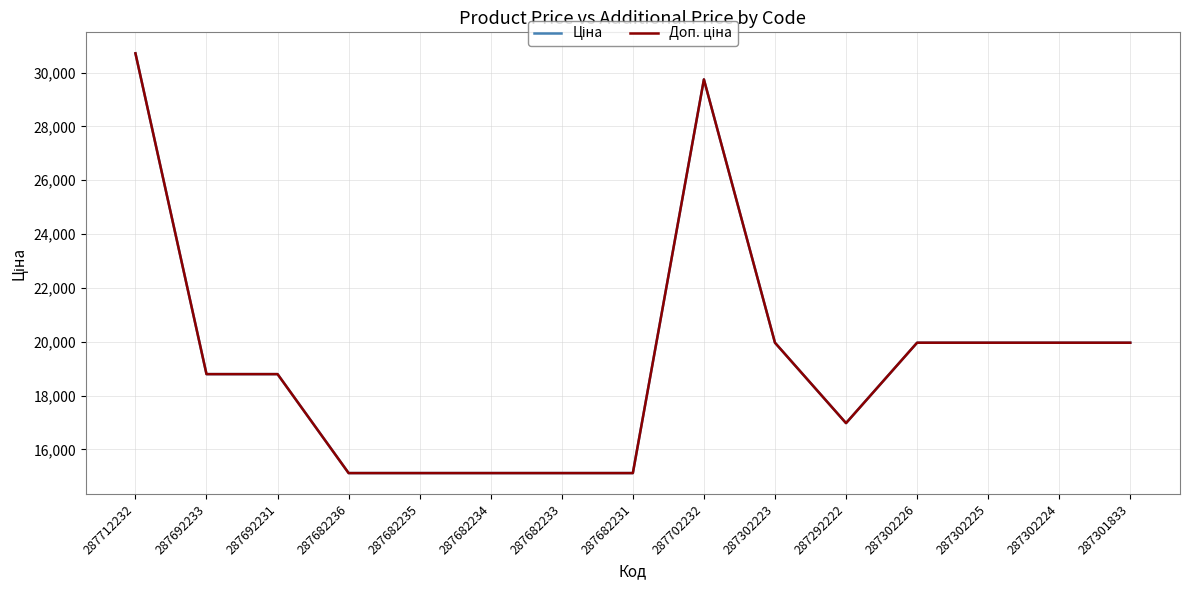

Does the chart display data point markers on the line(s)?

No